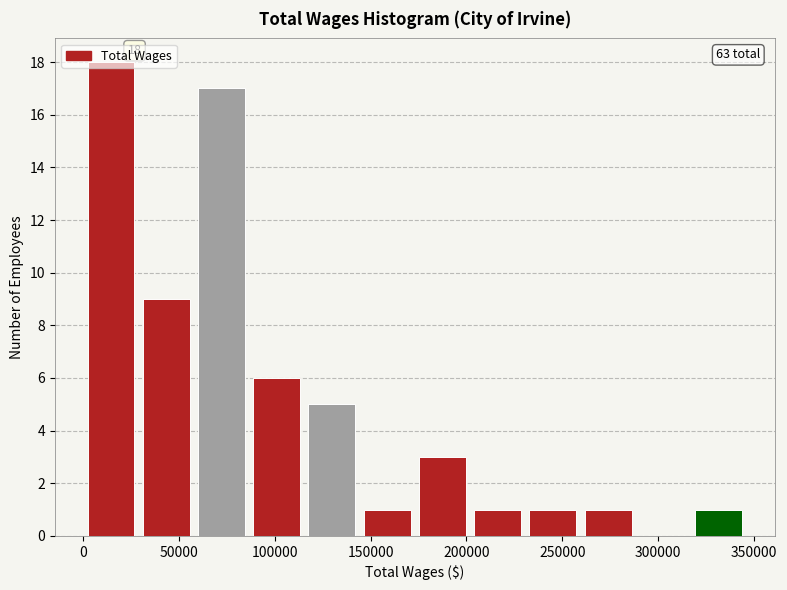

Which range on the x-axis has the tallest bar?

0 to 30000